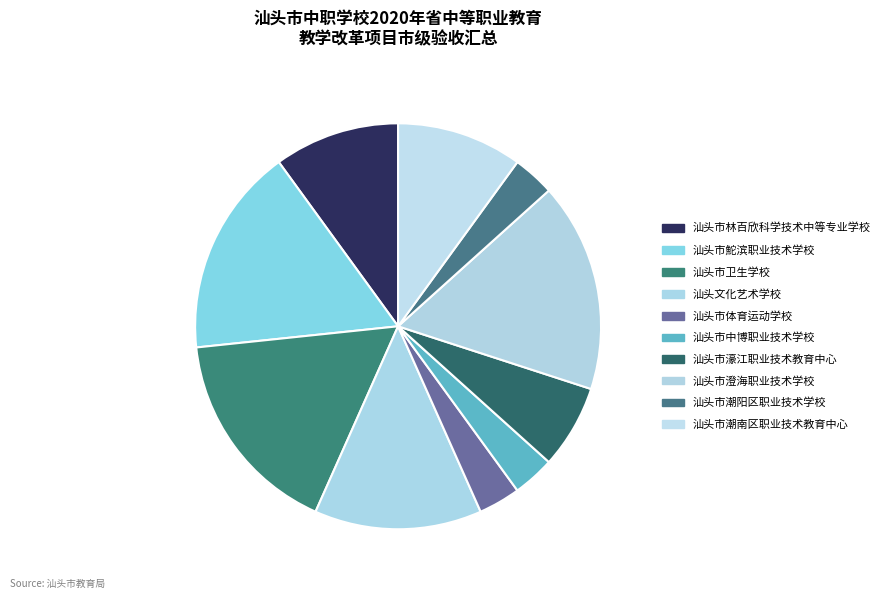

Count the number of slices in the pie.

10